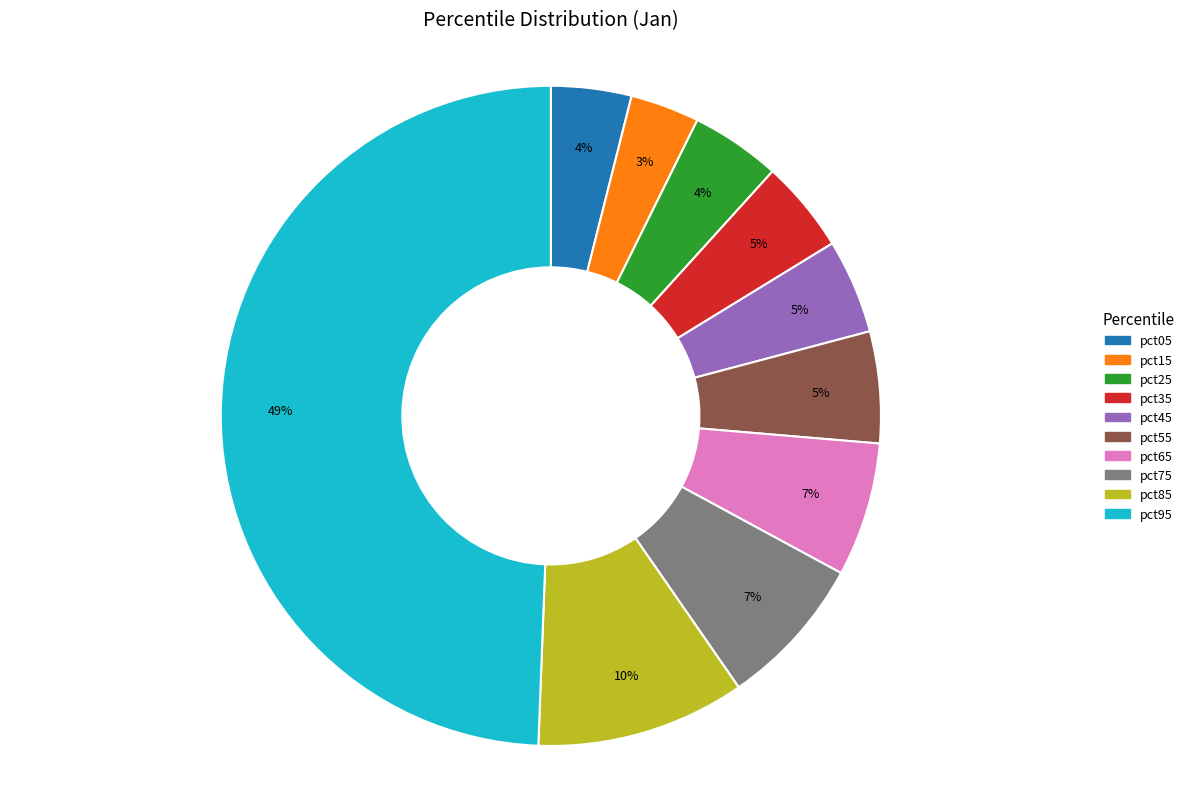

Combined, do pct55 and pct35 account for over 50%?

No